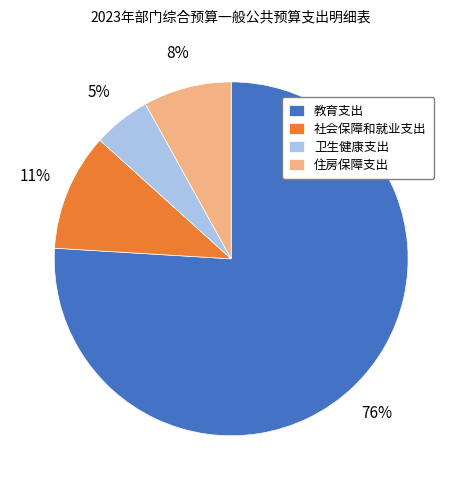

Is the sum of 教育支出 and 住房保障支出 greater than half?

Yes